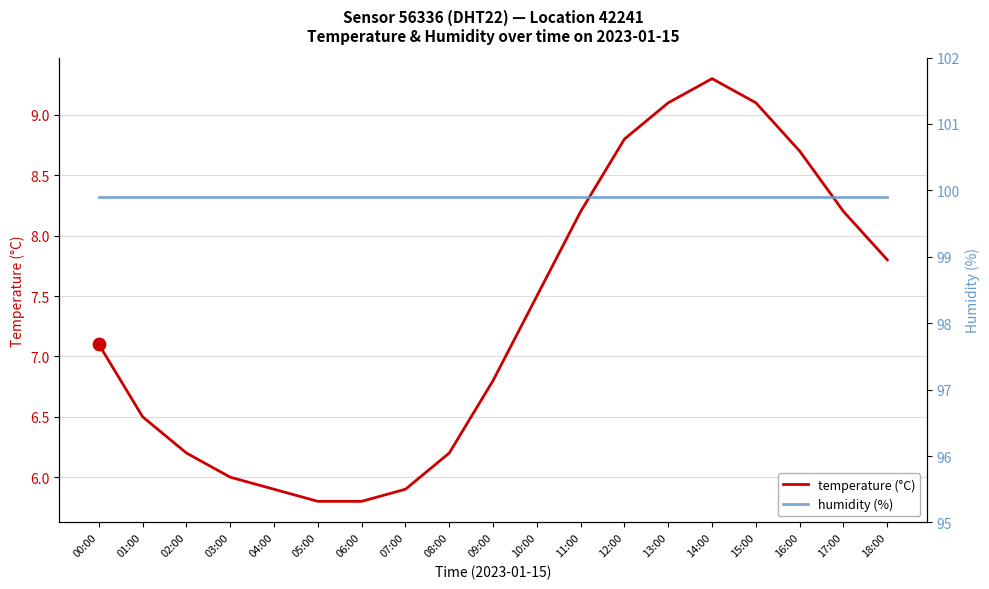

What is the total value across all series at 17:00?

108.1